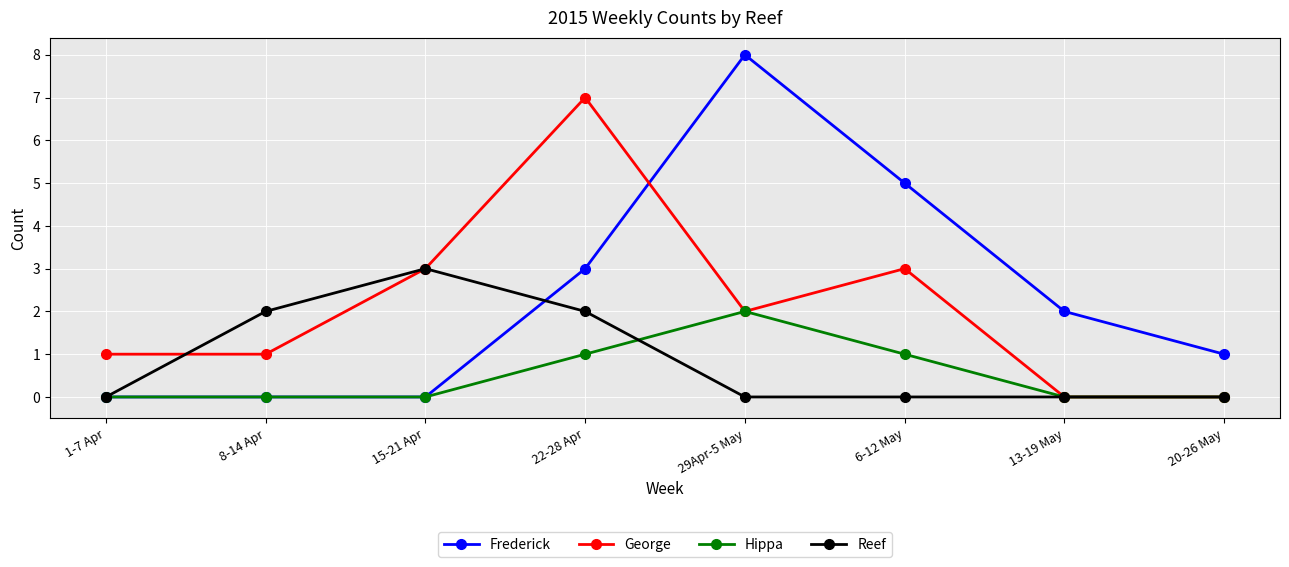

How many times do George and Frederick cross each other?

1